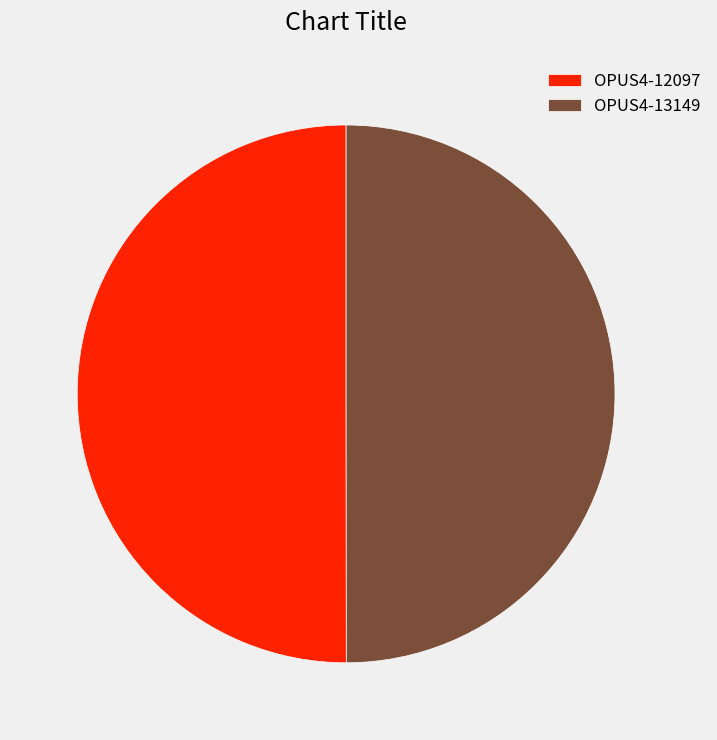

Is it true that OPUS4-12097 is 50% of the pie?

True